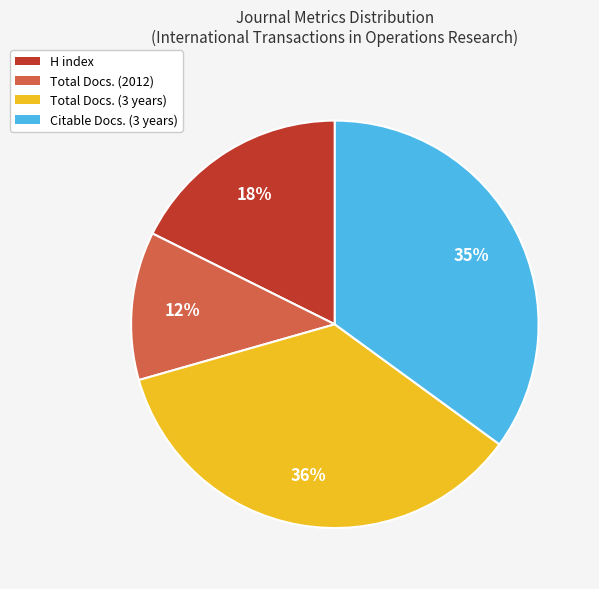

Is there a majority slice in this chart?

No